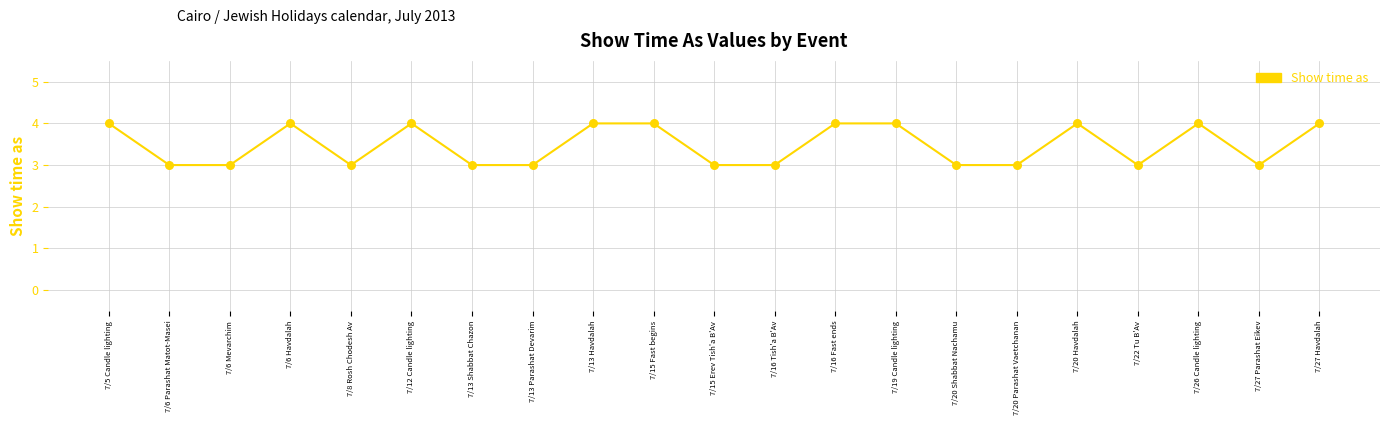

Approximately how many times larger is the value at 7/15 Fast begins compared to 7/5 Candle lighting?

1.0